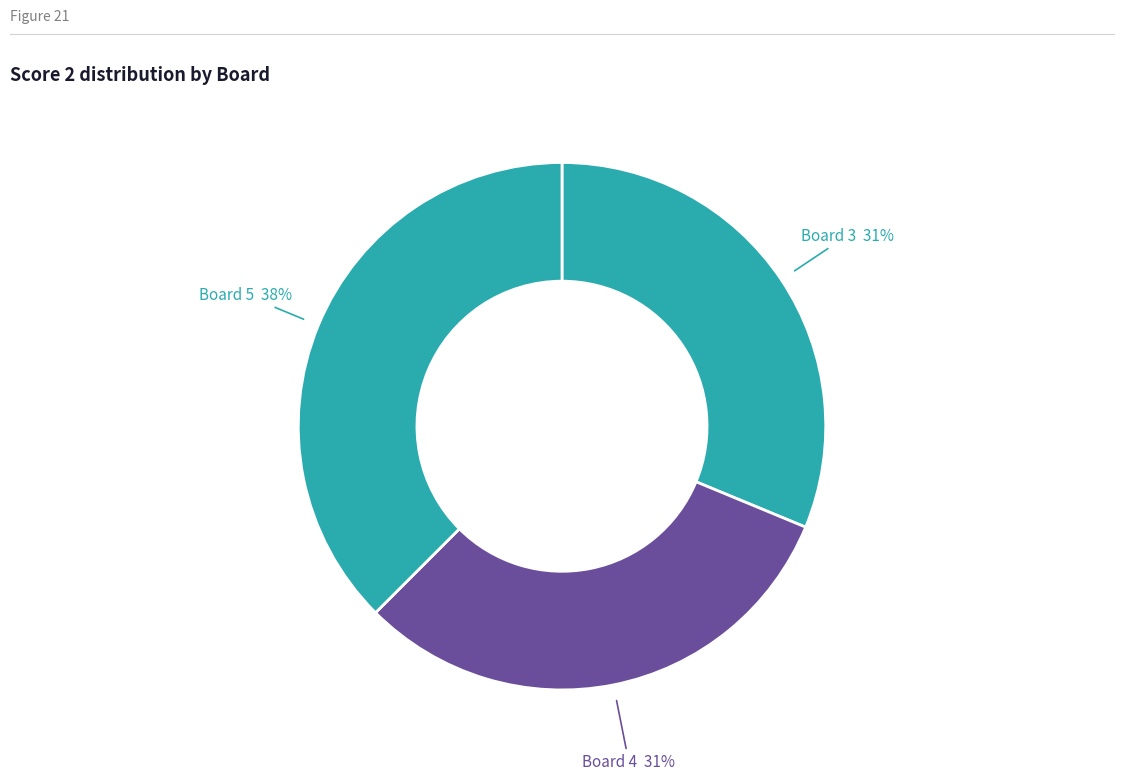

To the nearest percent, what is the combined percentage of Board 5 and Board 4?

69%